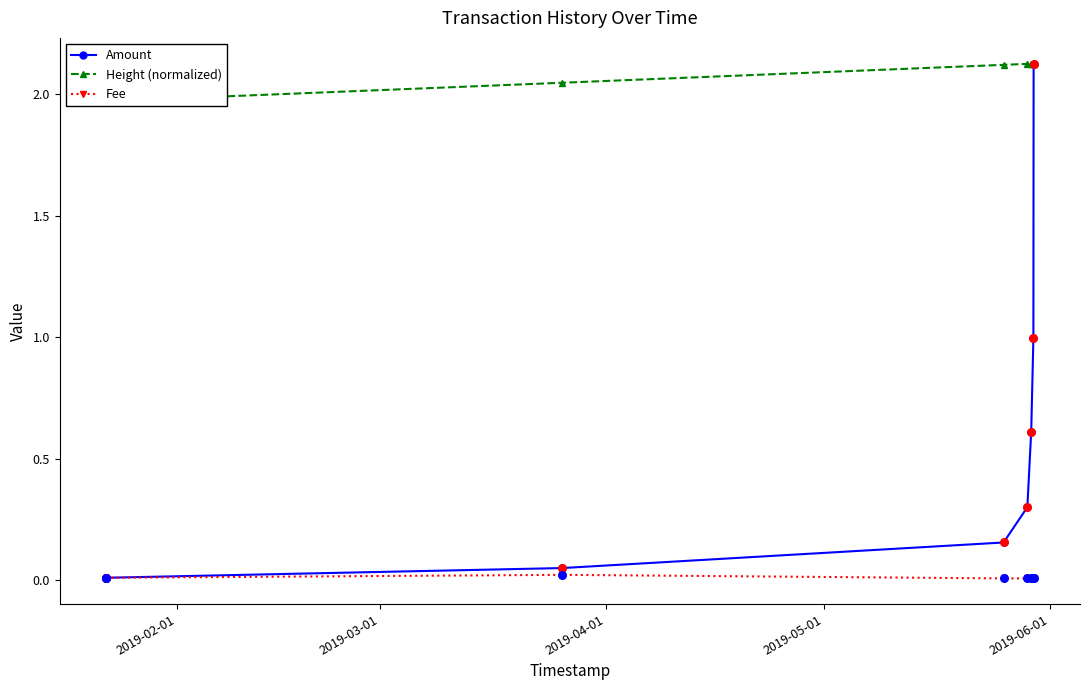

What is the total value across all series at 2019-04-01?

2.1